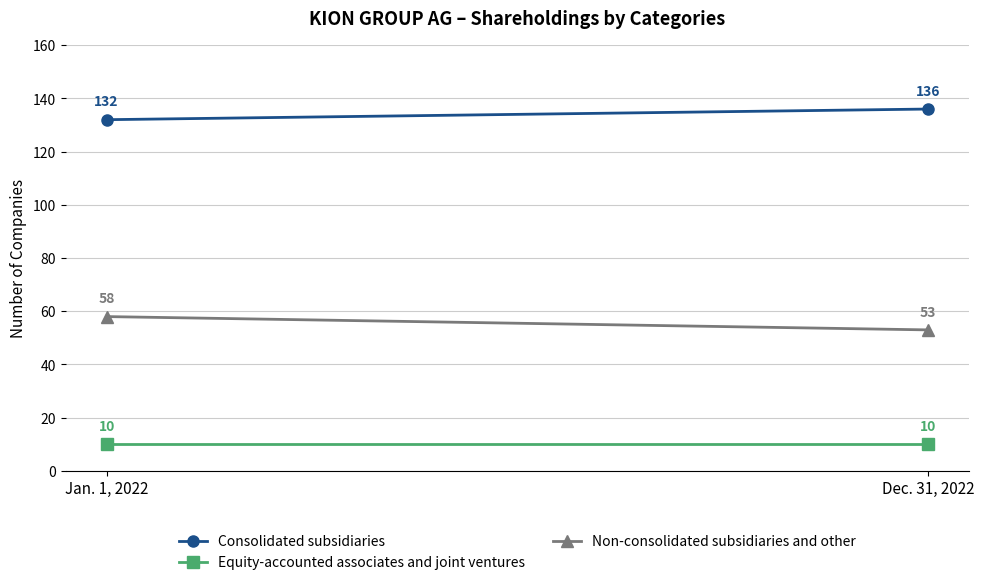

What is the label of the 1st point from the left?

Jan. 1, 2022